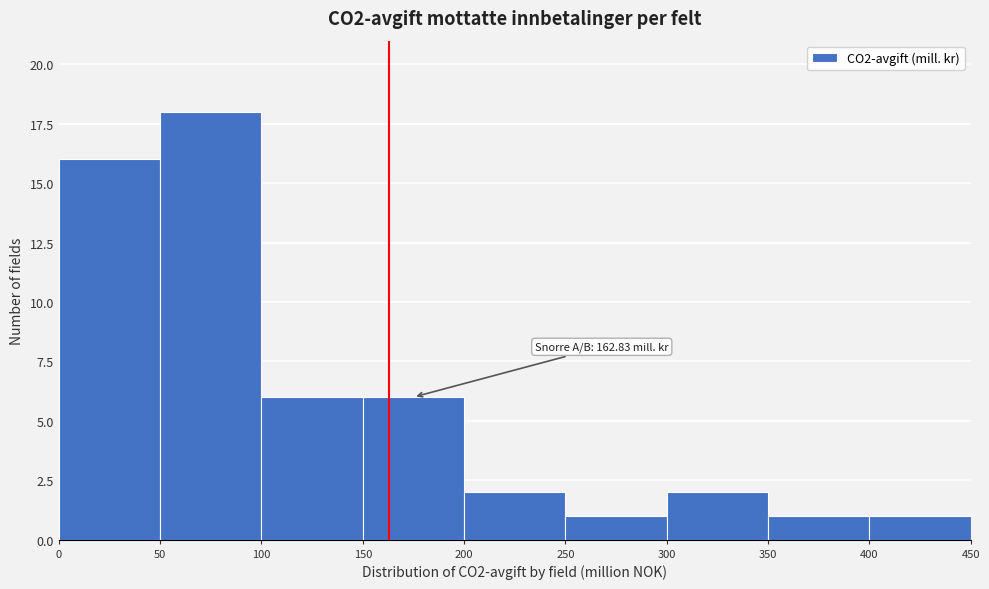

Which range on the x-axis has the tallest bar?

50 to 100